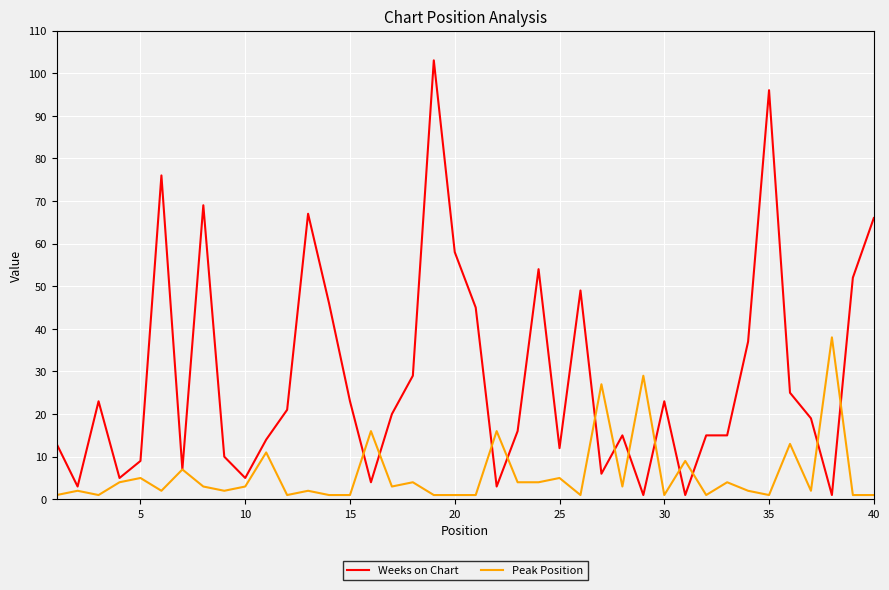

Which series has the largest total across all categories?

Weeks on Chart